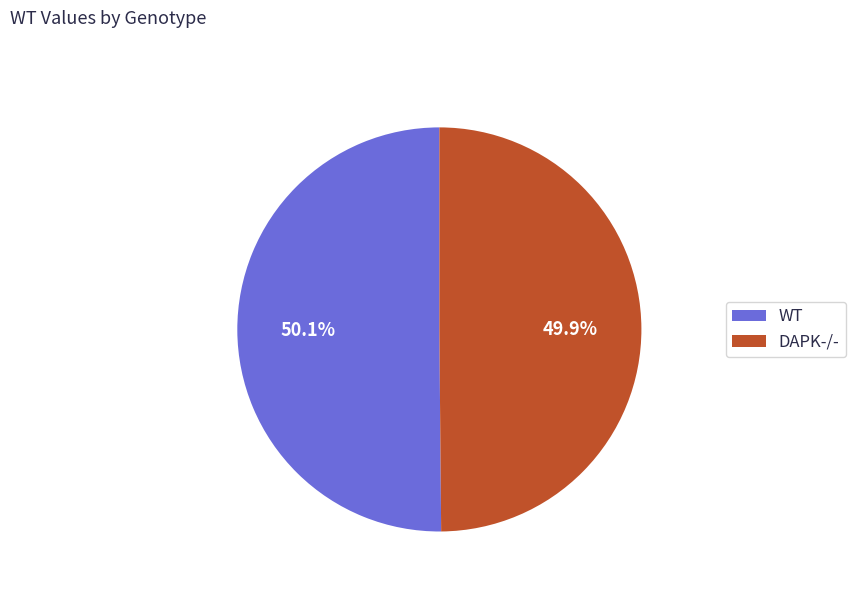

Approximately how many times larger is the value at DAPK-/- compared to WT?

1.0